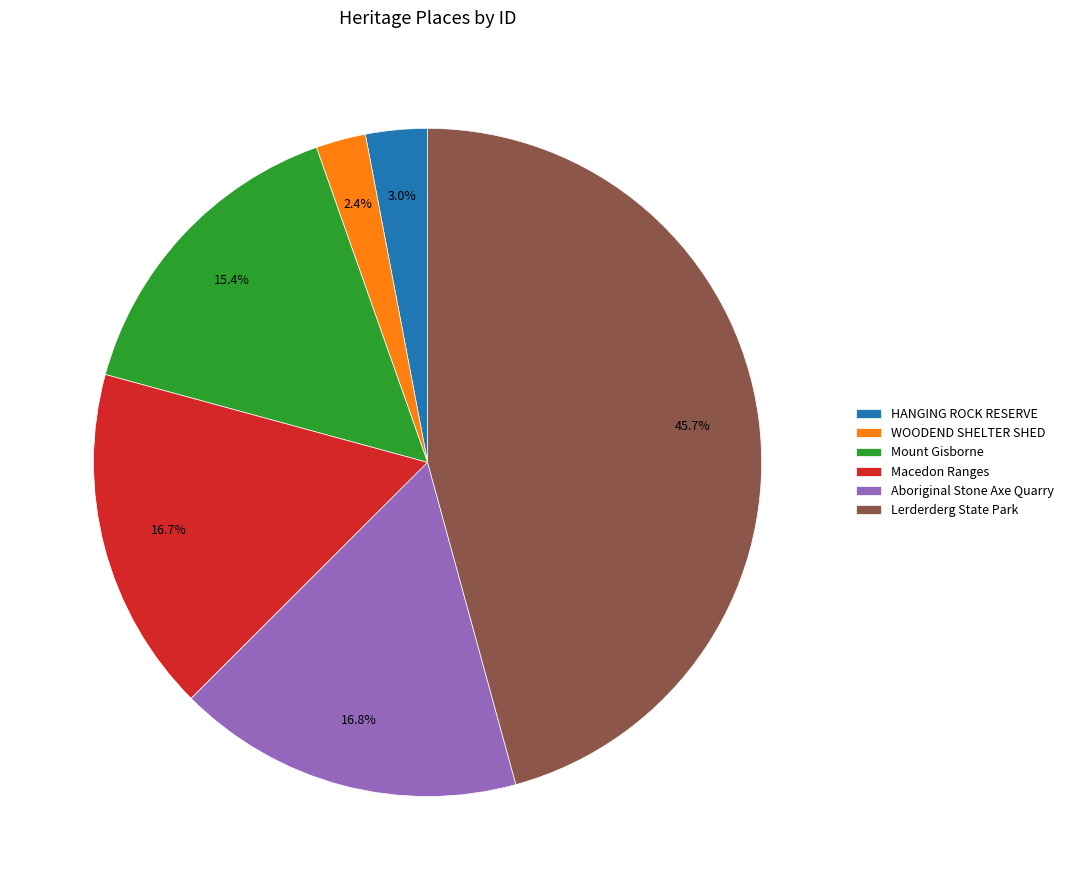

How many segments does this pie chart have?

6